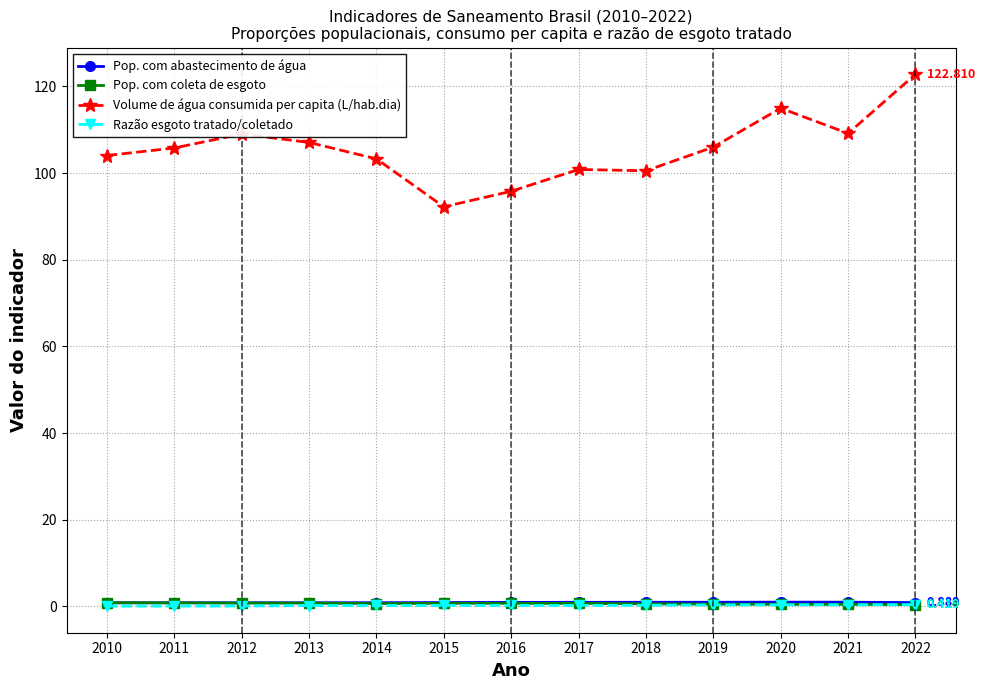

What is the greatest value displayed?

122.8